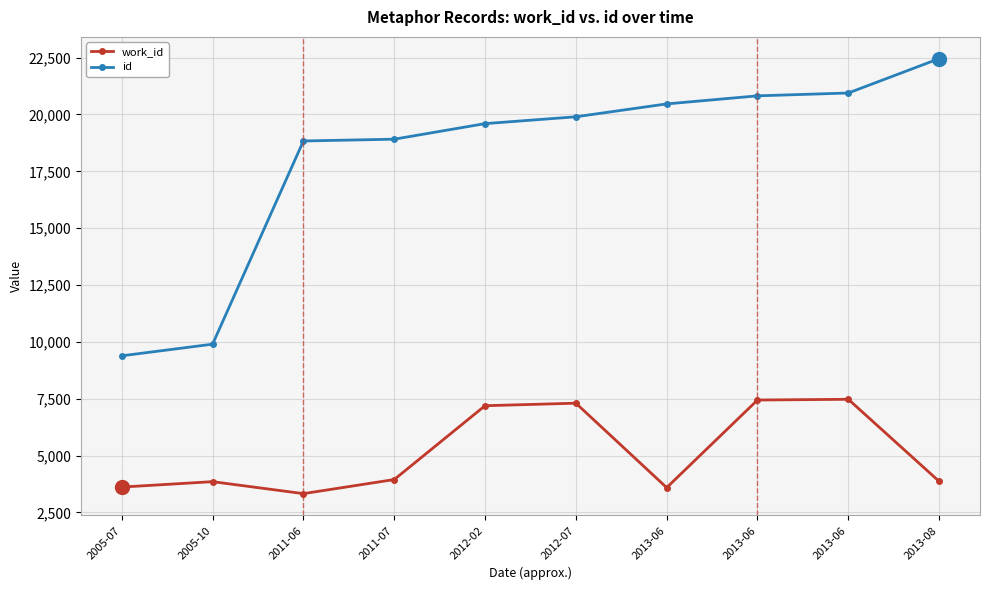

What is the sum of all id values?

181219